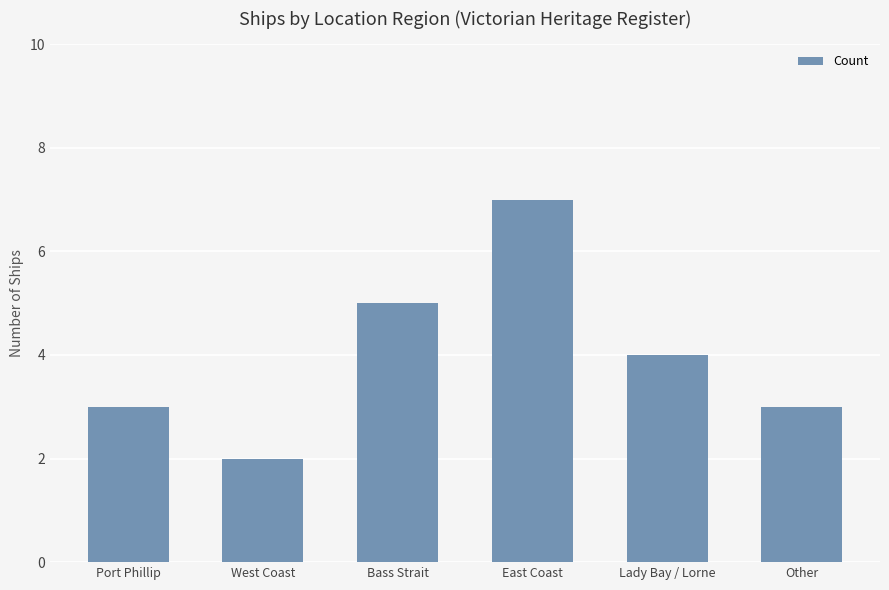

Between East Coast and Other, which is larger?

East Coast